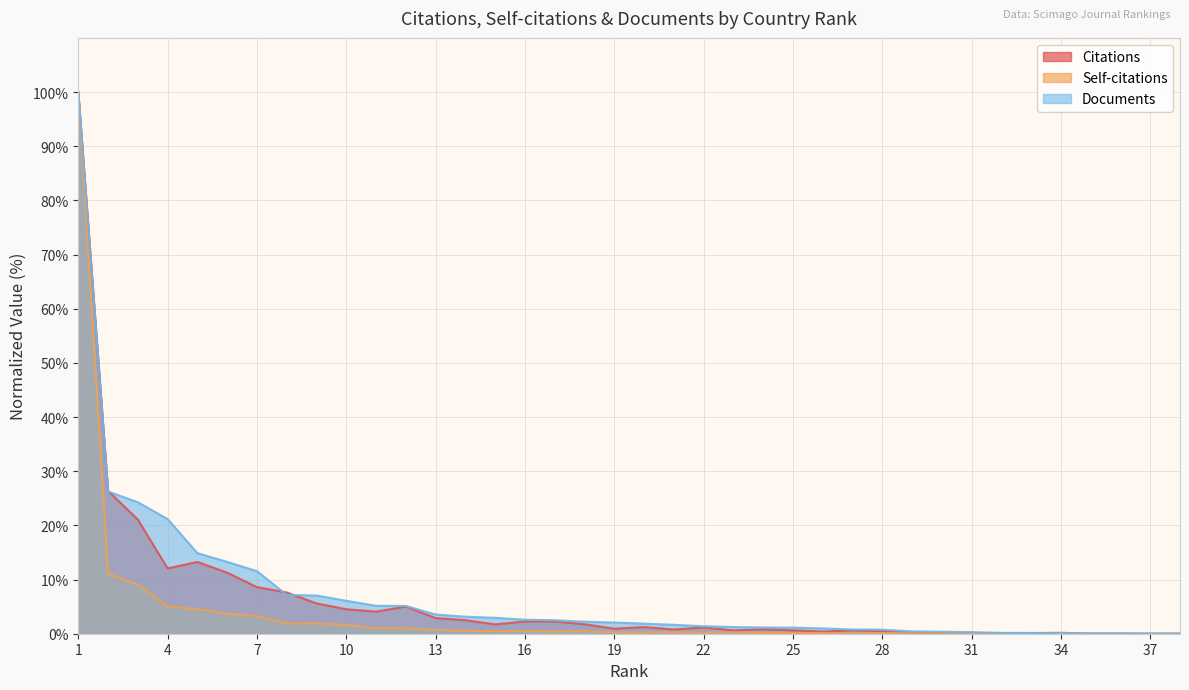

What is the value of the Documents point at the 13th from the left?

3.5